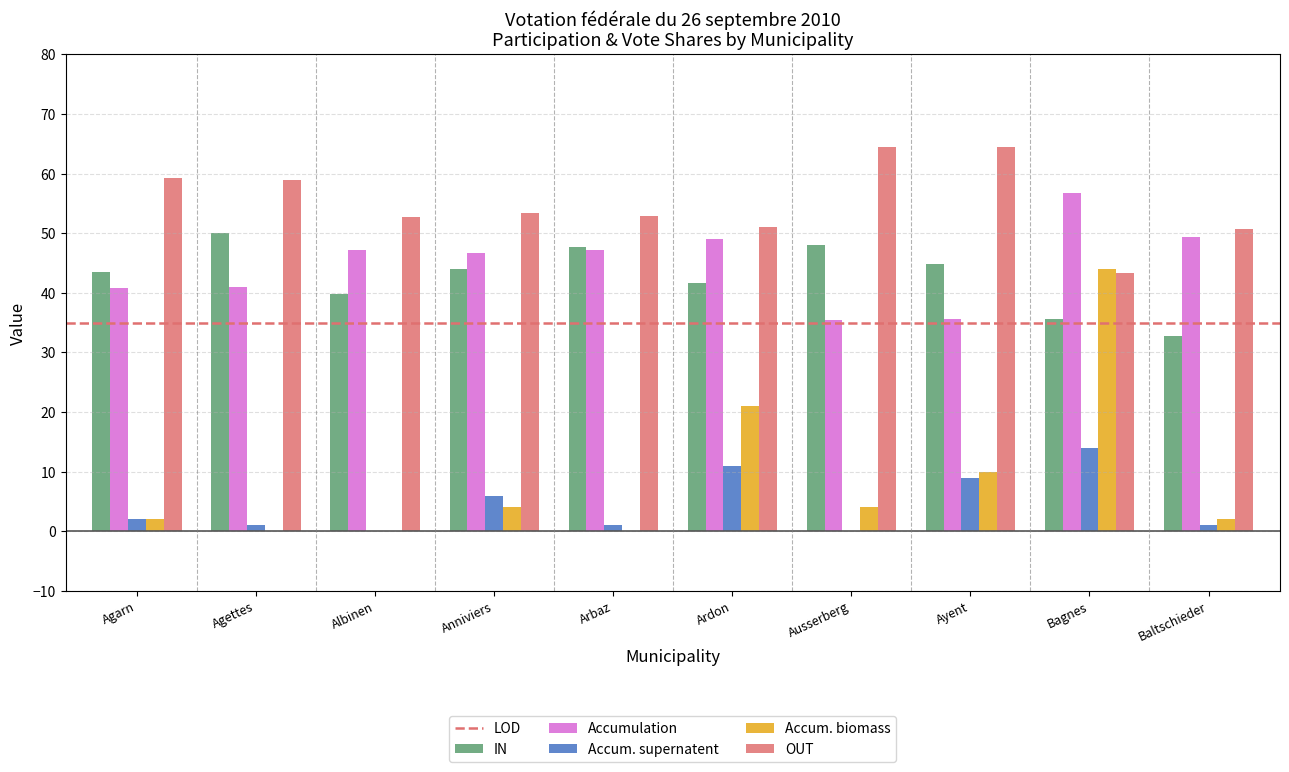

Are the bars horizontal?

No